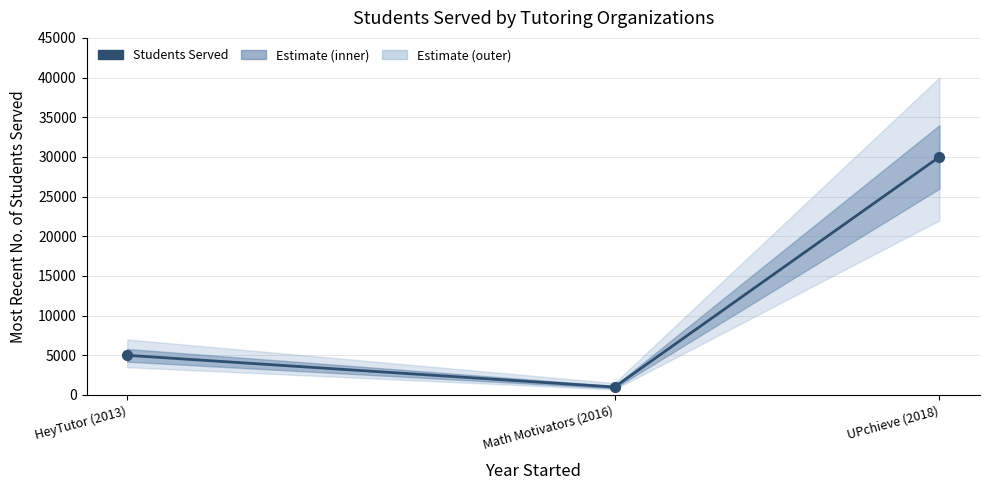

What is the change in value from HeyTutor (2013) to Math Motivators (2016)?

-4000